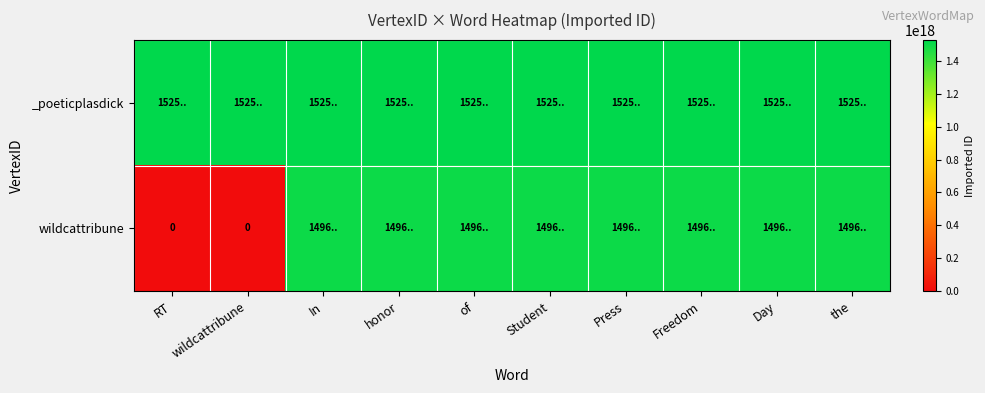

What is the spread (max minus min) of values at the?

28920442077114368